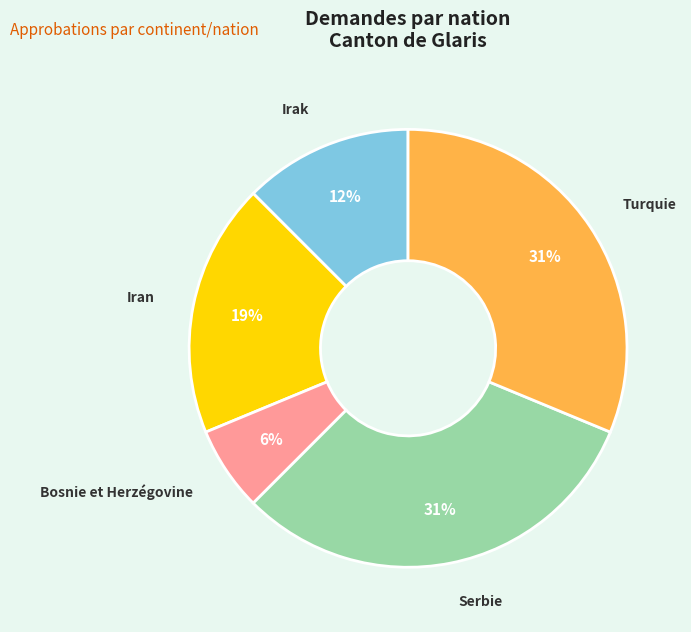

To the nearest percent, what percentage of the pie is Serbie?

31%